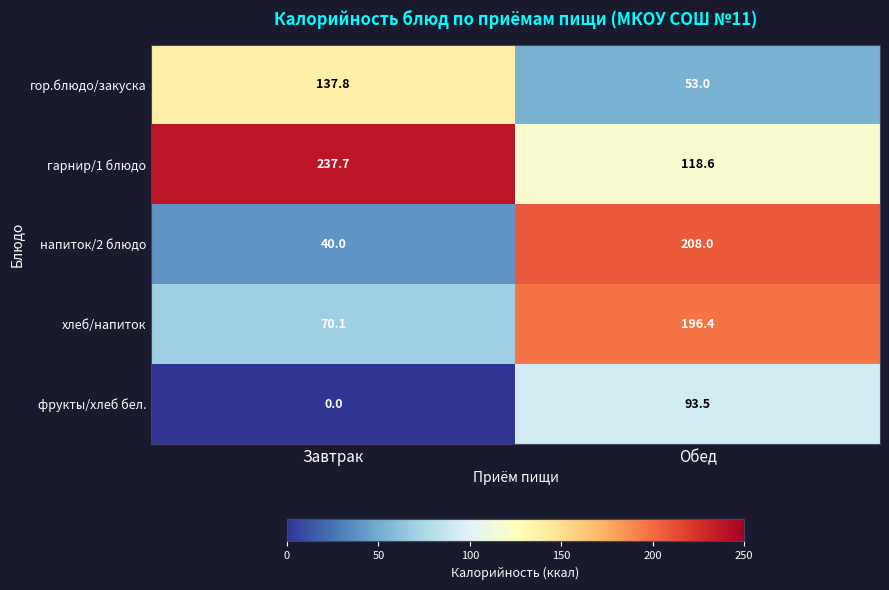

Where does the гарнир/1 блюдо series first go above 237?

Завтрак